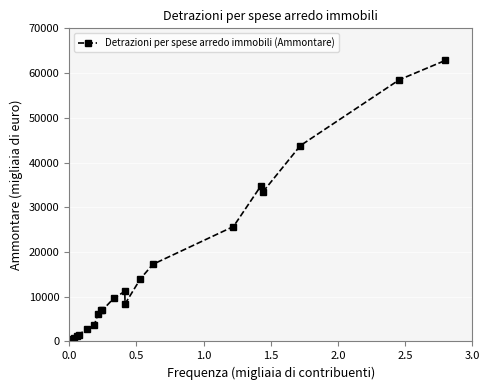

What is the maximum value shown in the chart?

62838